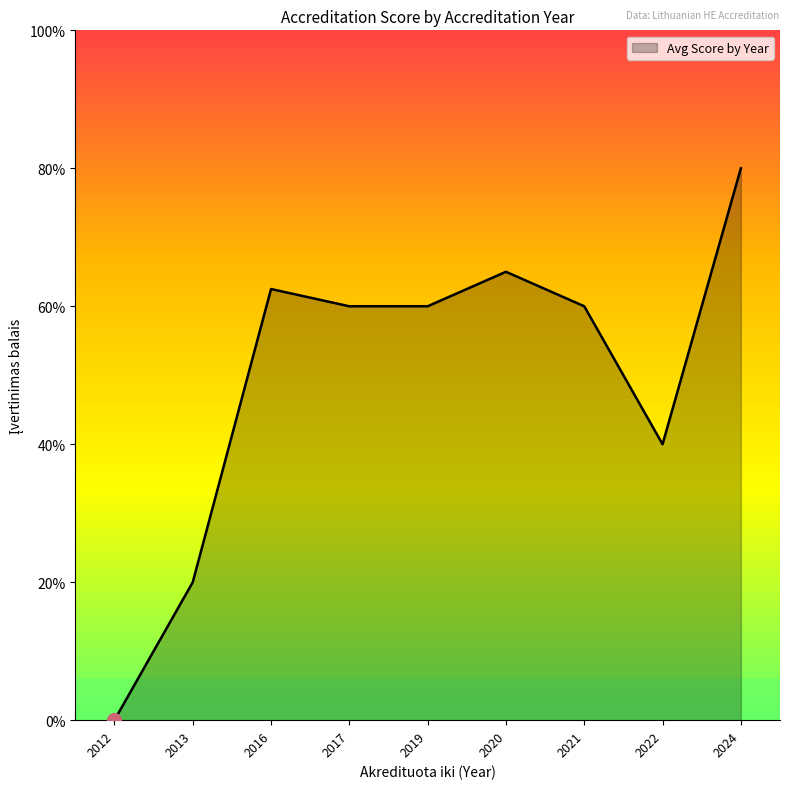

Does the chart display data point markers on the line(s)?

No